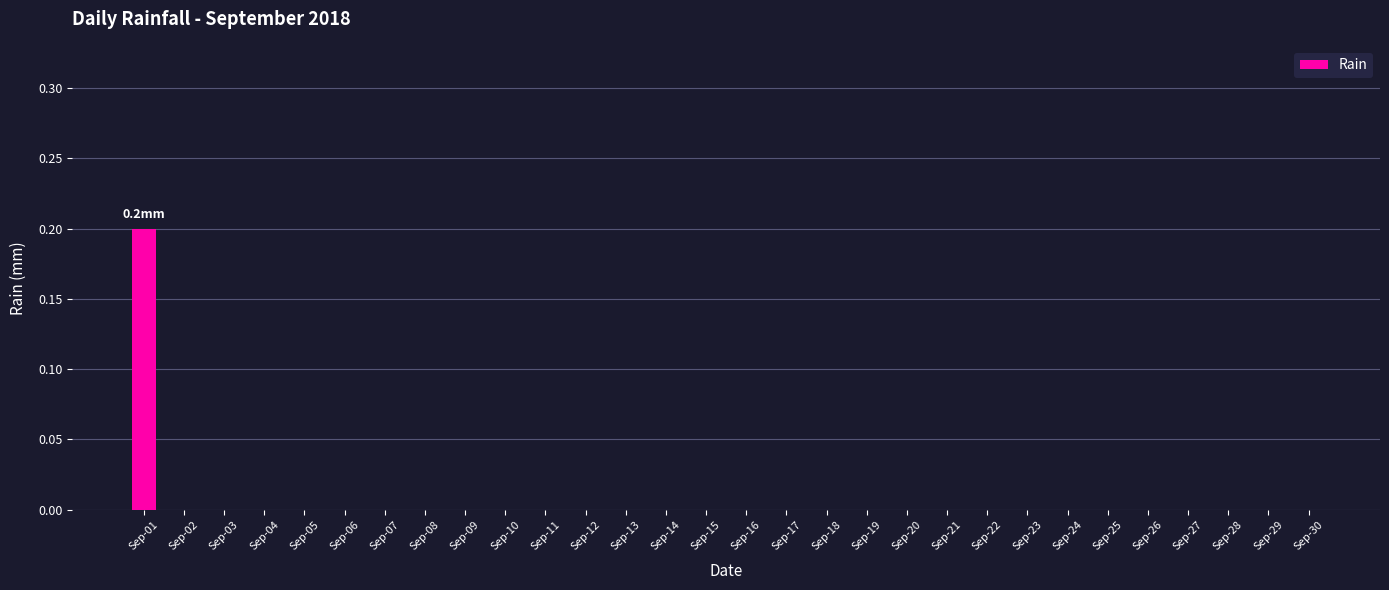

Reading right to left, transcribe all the data shown in this chart.

Sep-30=0.0	Sep-29=0.0	Sep-28=0.0	Sep-27=0.0	Sep-26=0.0	Sep-25=0.0	Sep-24=0.0	Sep-23=0.0	Sep-22=0.0	Sep-21=0.0	Sep-20=0.0	Sep-19=0.0	Sep-18=0.0	Sep-17=0.0	Sep-16=0.0	Sep-15=0.0	Sep-14=0.0	Sep-13=0.0	Sep-12=0.0	Sep-11=0.0	Sep-10=0.0	Sep-09=0.0	Sep-08=0.0	Sep-07=0.0	Sep-06=0.0	Sep-05=0.0	Sep-04=0.0	Sep-03=0.0	Sep-02=0.0	Sep-01=0.2